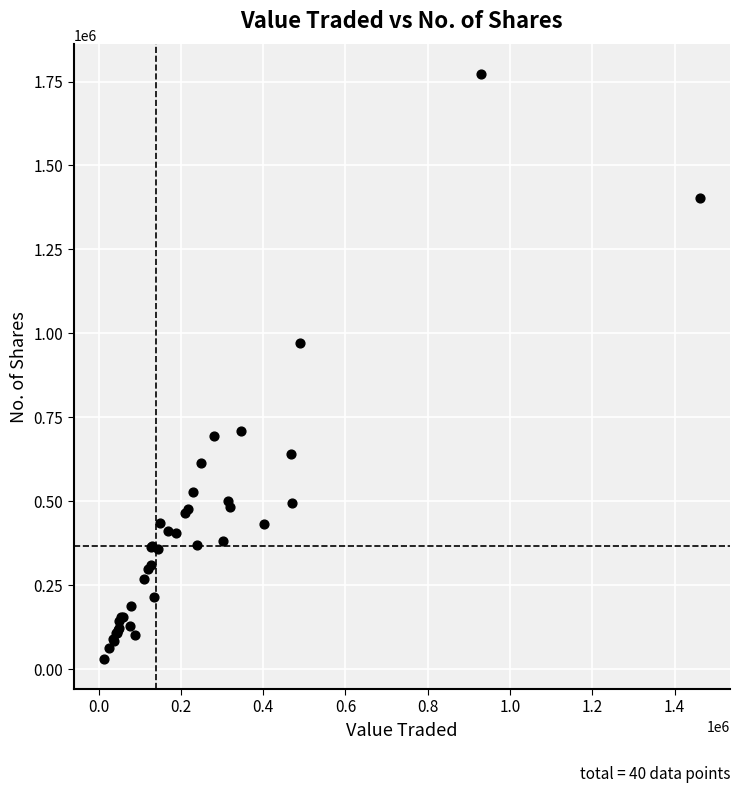

What Y value in the scatter plot is closest to 901122?

971041